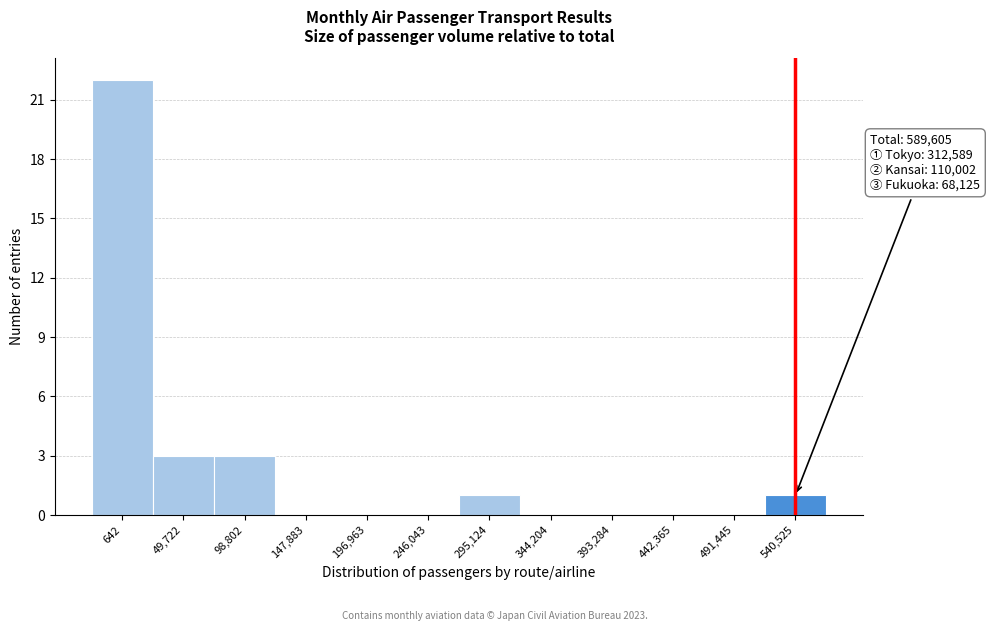

Reading right to left, list all the values displayed in this chart.

540,525=1	491,445=0	442,365=0	393,284=0	344,204=0	295,124=1	246,043=0	196,963=0	147,883=0	98,802=3	49,722=3	642=22